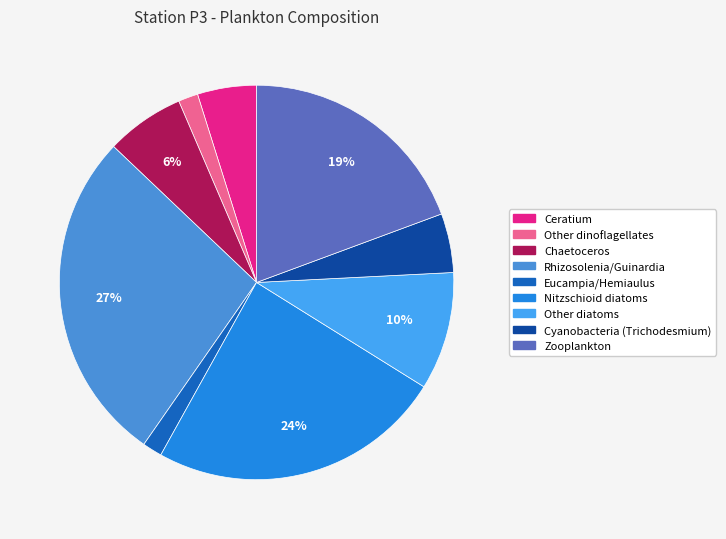

How many segments does this pie chart have?

9